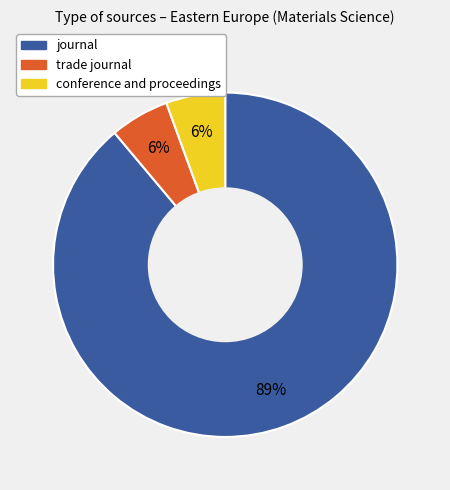

To the nearest percent, what is the average slice percentage?

33%